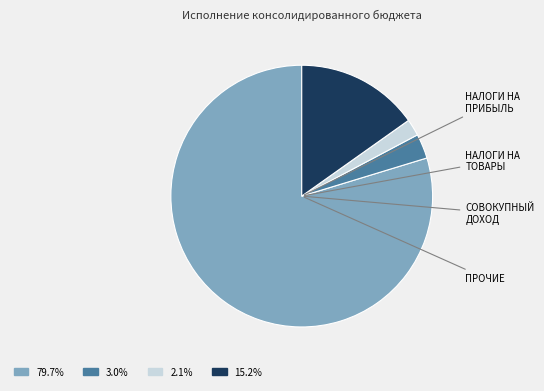

Is there a majority slice in this chart?

Yes